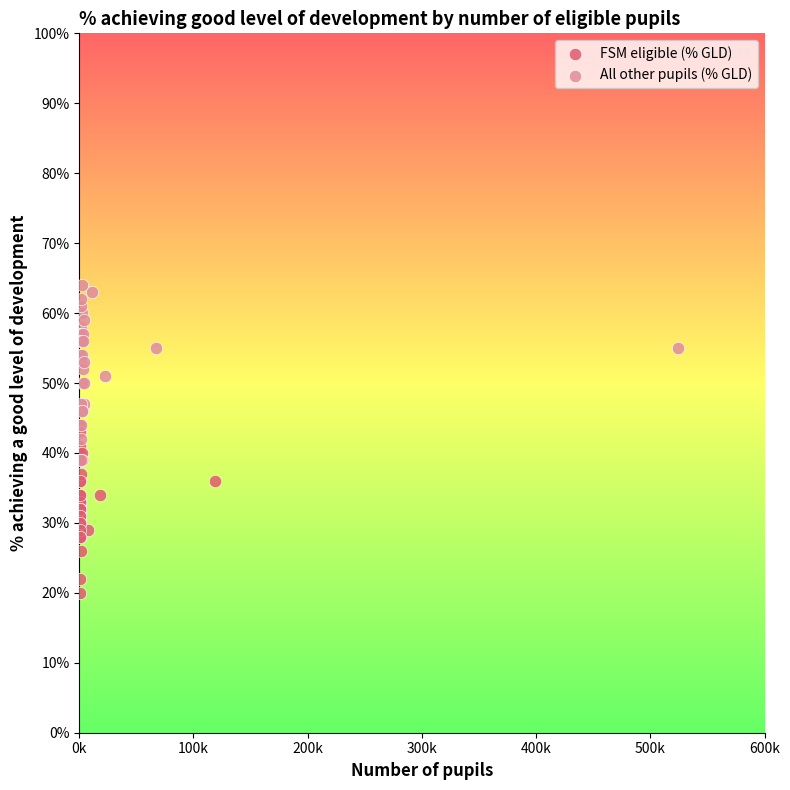

Which series contains the lowest Y value?

FSM eligible (% GLD)